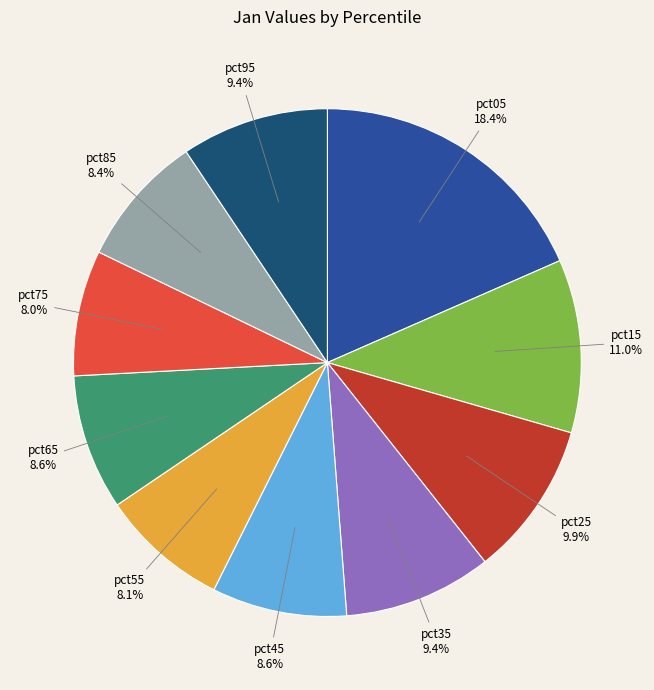

Combined, what portion of the pie is pct95 and pct45?

18.0%